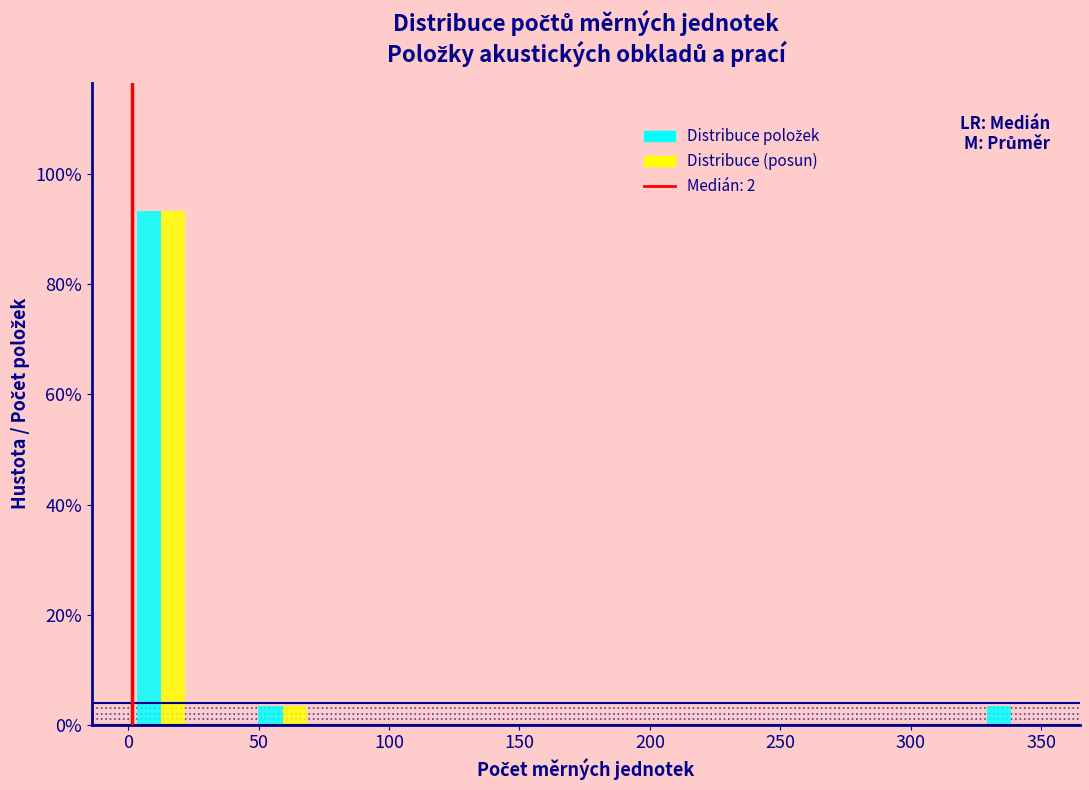

What is the height of the Distribuce (posun) bar covering 0 to 25 on the x-axis? Neither the bar edges nor the heights are printed on the chart, so give them approximately, as read against the axes.

94